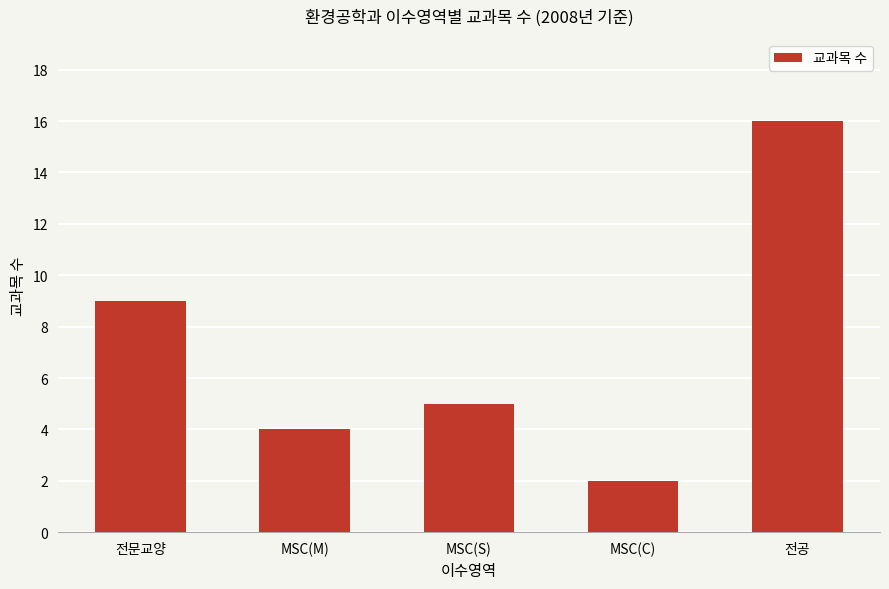

Approximately how many times larger is the value at MSC(M) compared to MSC(S)?

0.8